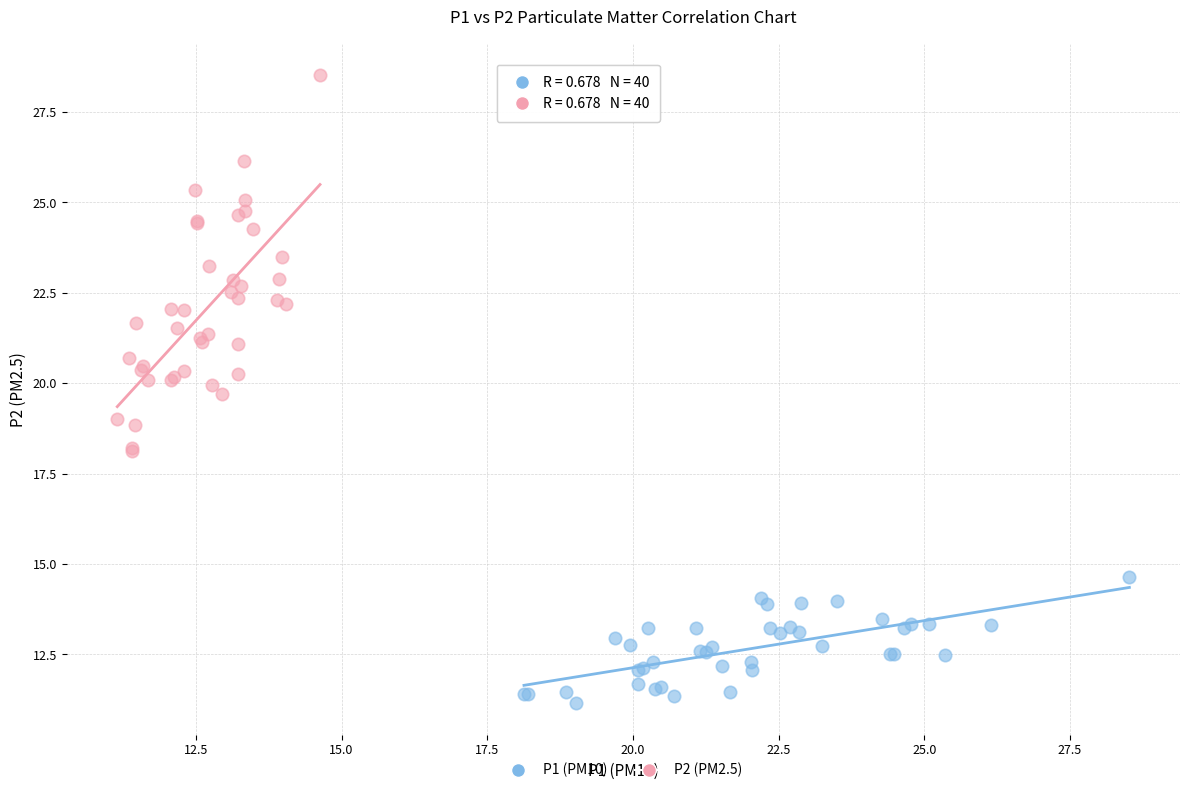

Which series contains the highest Y value?

P2 (PM2.5)